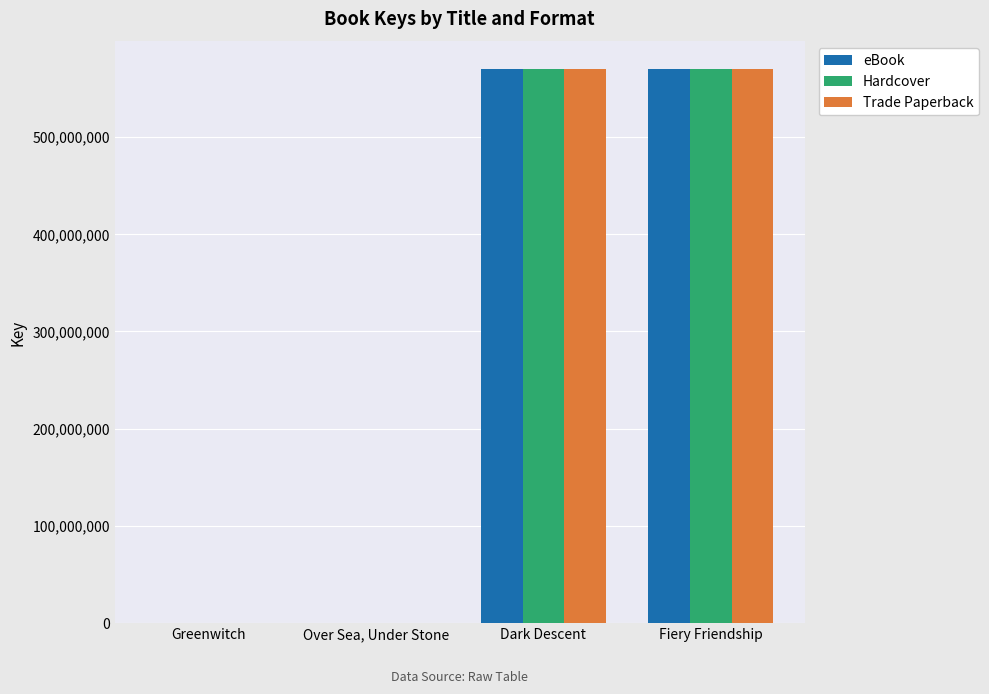

What is the total value across all series at Dark Descent?

1709483274